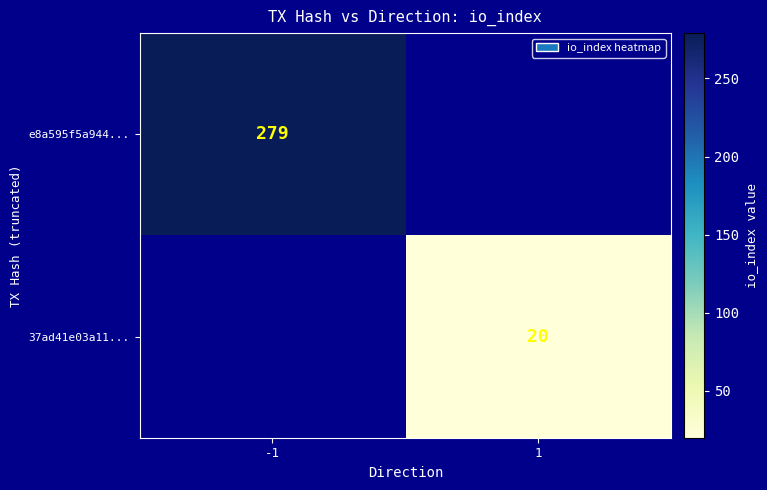

The e8a595f5a944... series shows 279 at -1. True or false?

True